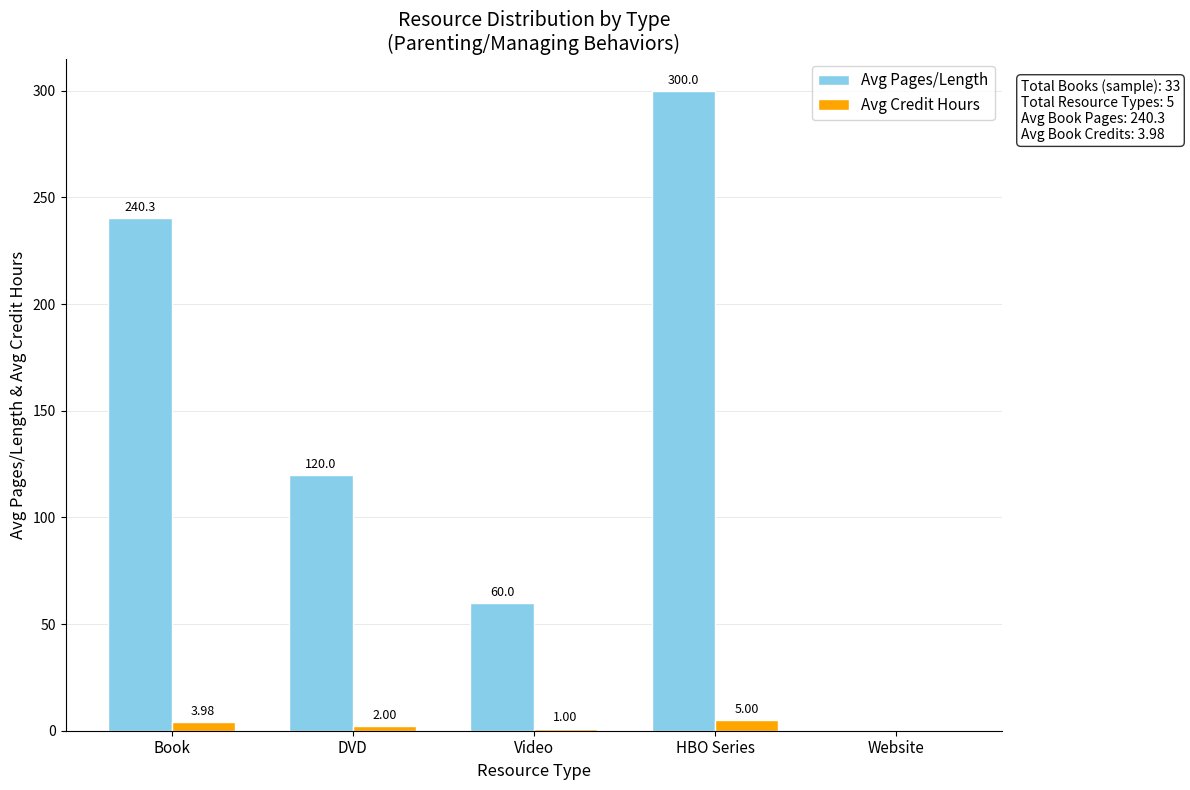

Which series has the largest range (max minus min)?

Avg Pages/Length